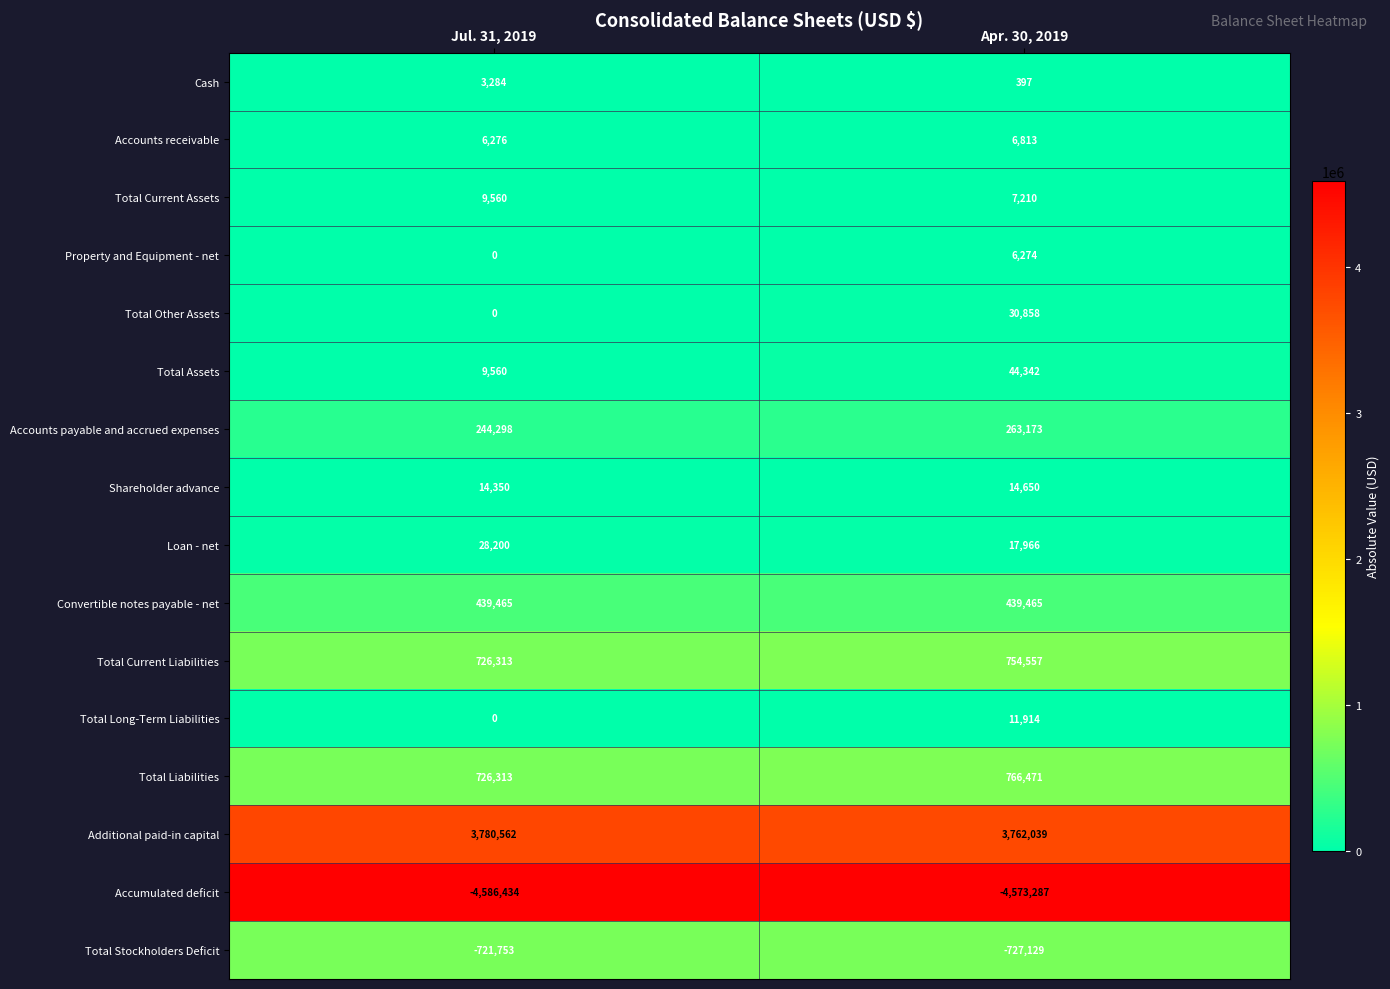

What is the sum of the Total Stockholders Deficit values at Apr. 30, 2019 and Jul. 31, 2019?

-1448882